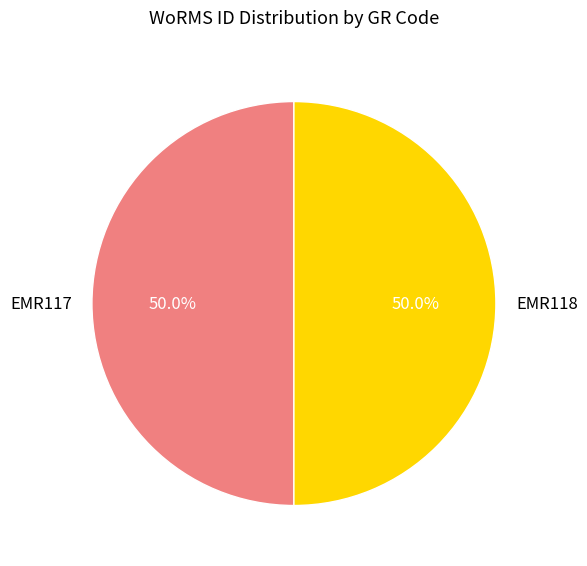

To the nearest percent, what is the combined percentage of EMR117 and EMR118?

100%